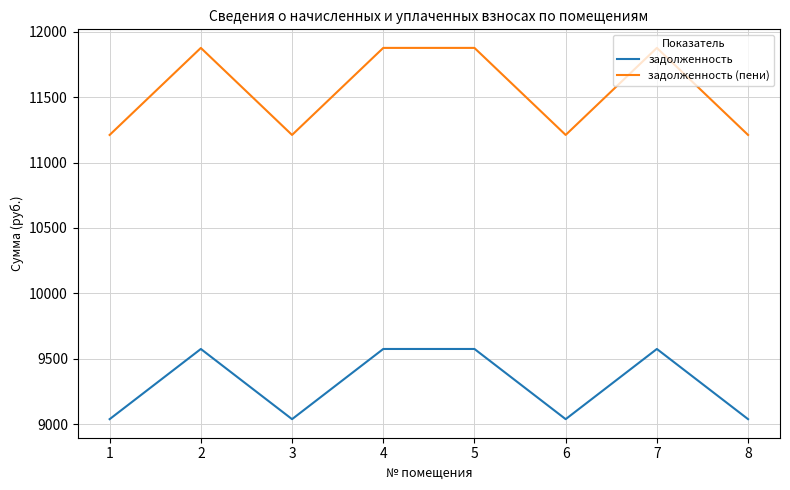

What is the difference between the second highest and second lowest values in the задолженность series?

536.5